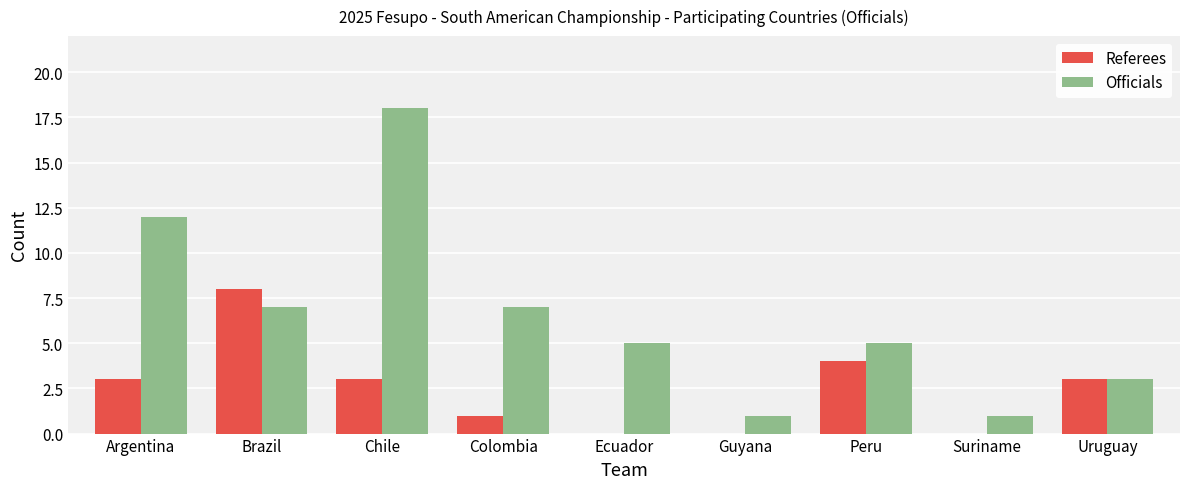

How many data points does each series have?

9